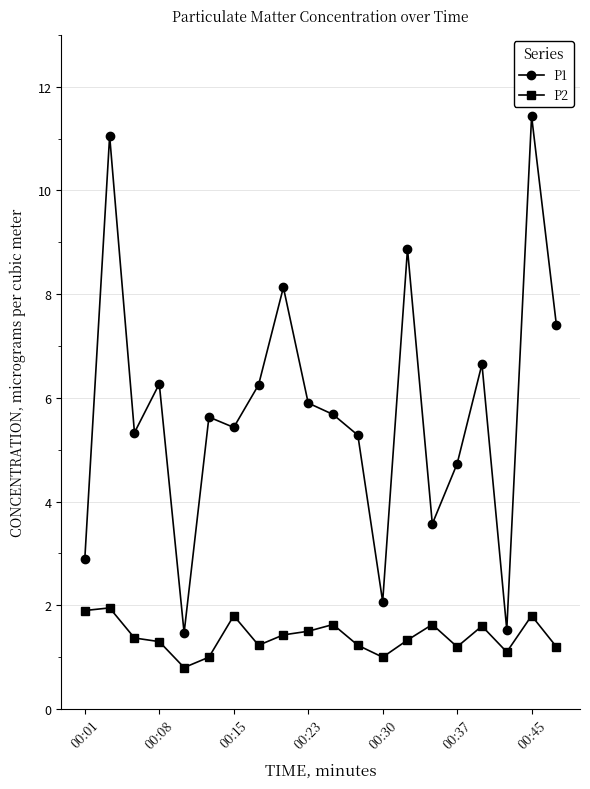

Which series has the largest total across all categories?

P1